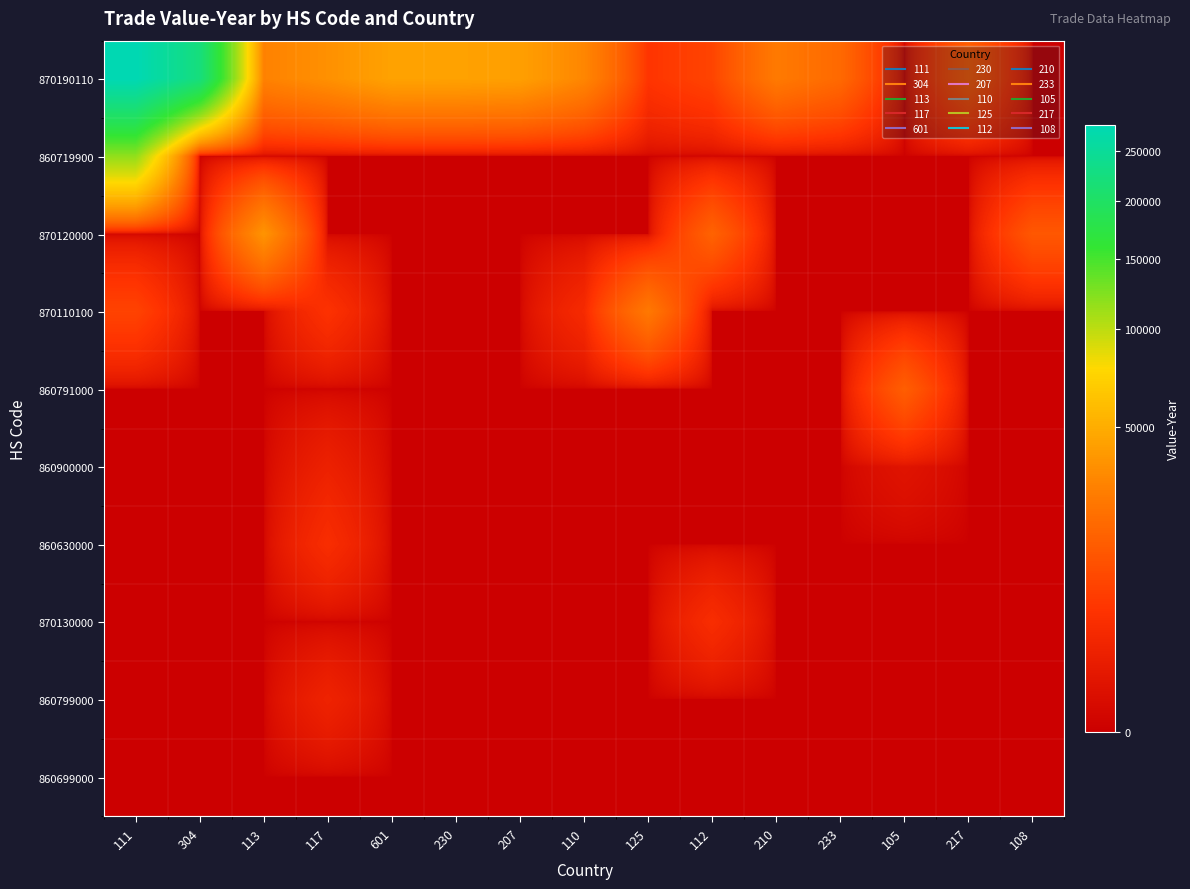

Which category has the lowest value across all series?

105